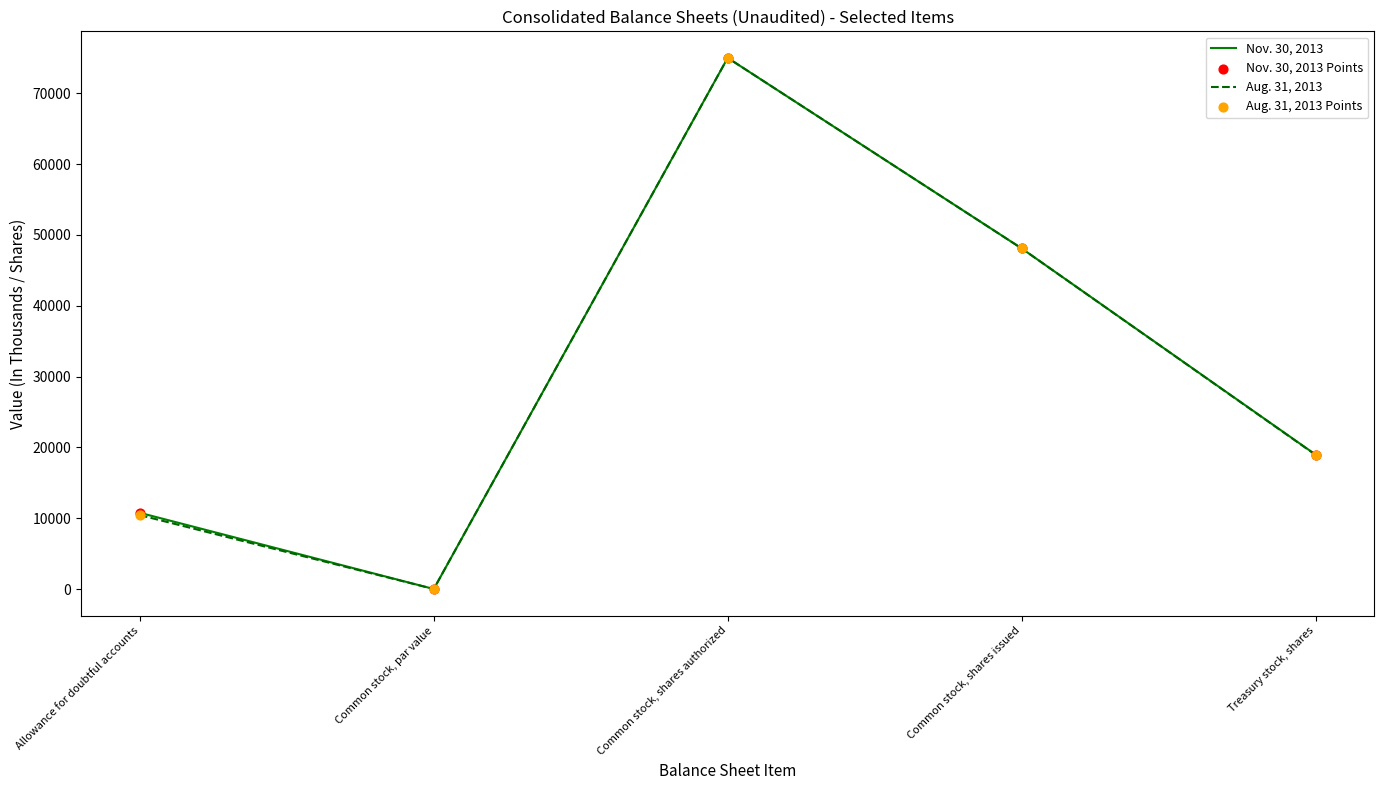

What is the total value across all series at Common stock, shares authorized?

150000